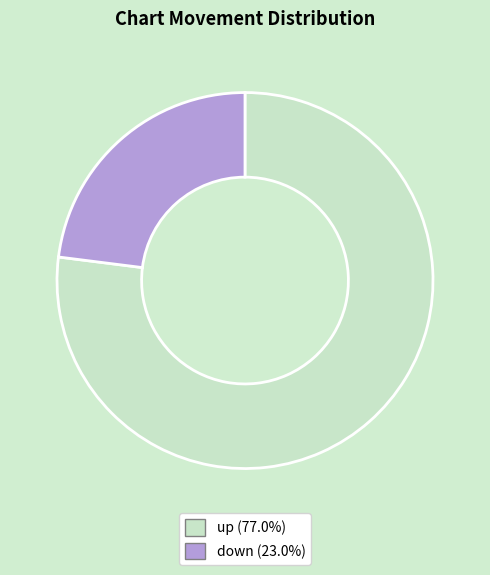

The up slice represents 77% of the pie. True or false?

True